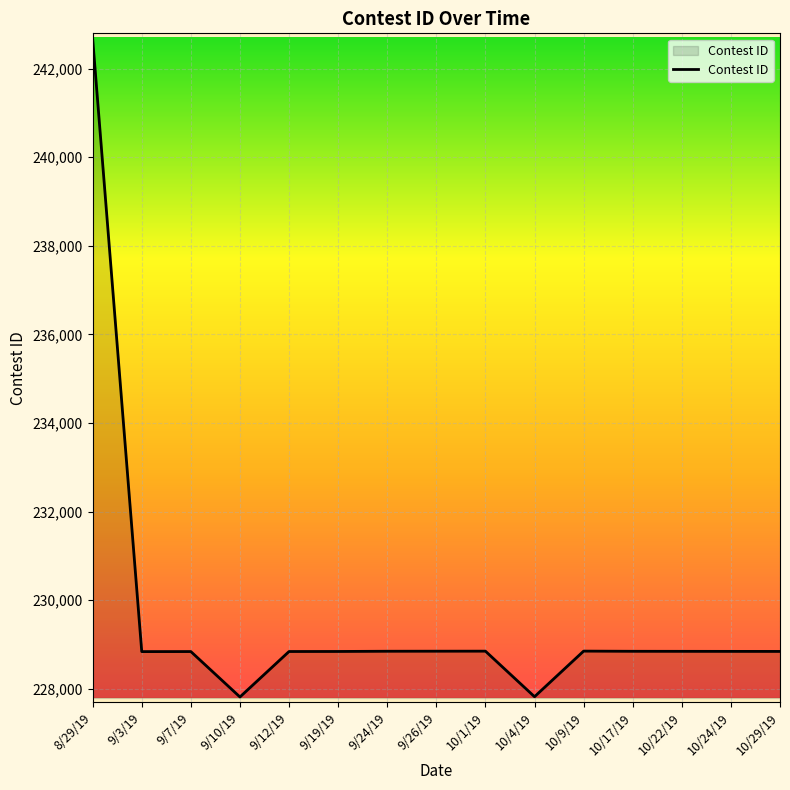

Is it true that the value at 10/24/19 is 140766?

False